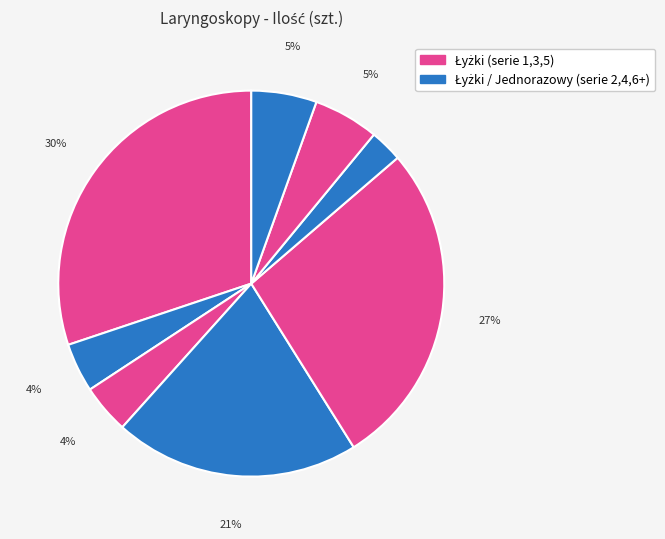

Count the number of slices in the pie.

8